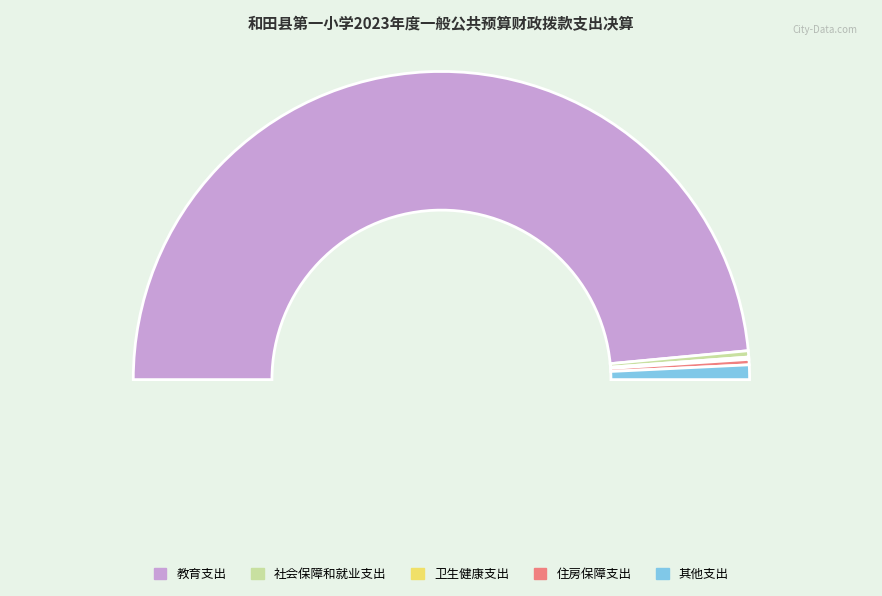

To the nearest percent, what is the difference between the largest and smallest slice percentages?

97%